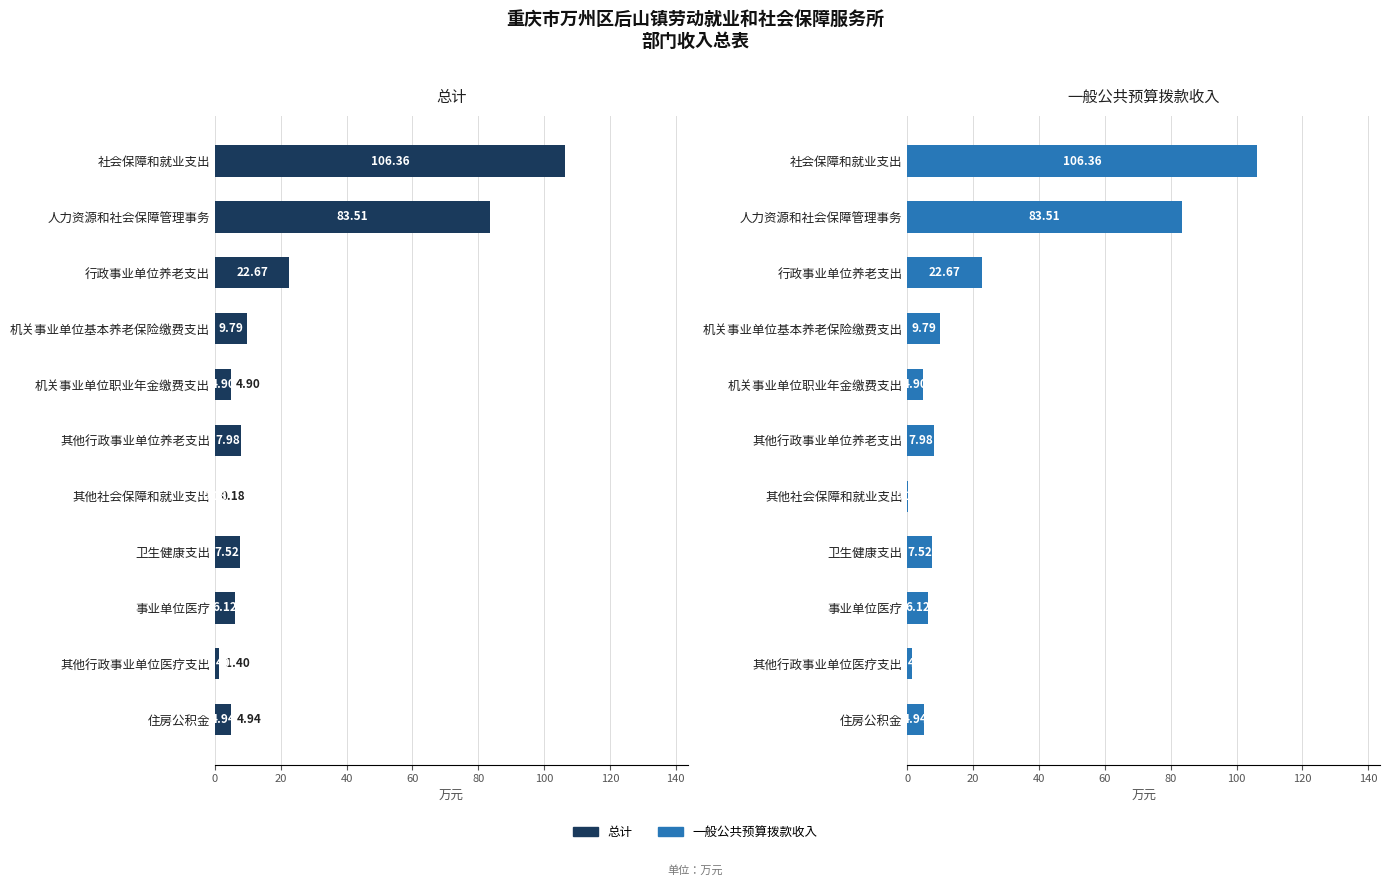

How many values in the 一般公共预算拨款收入 series exceed 7?

6